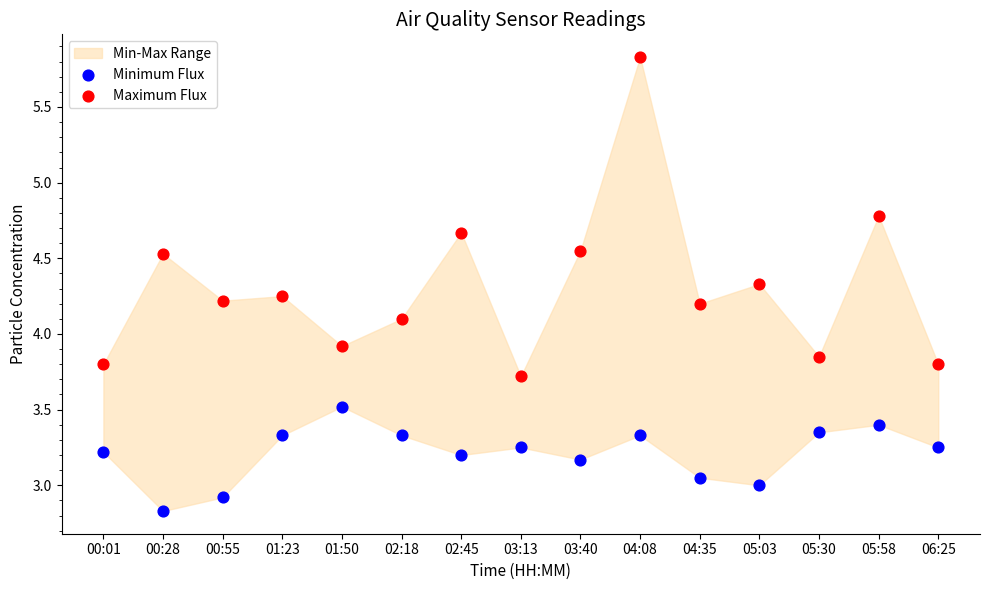

Which series contains the highest Y value?

Maximum Flux